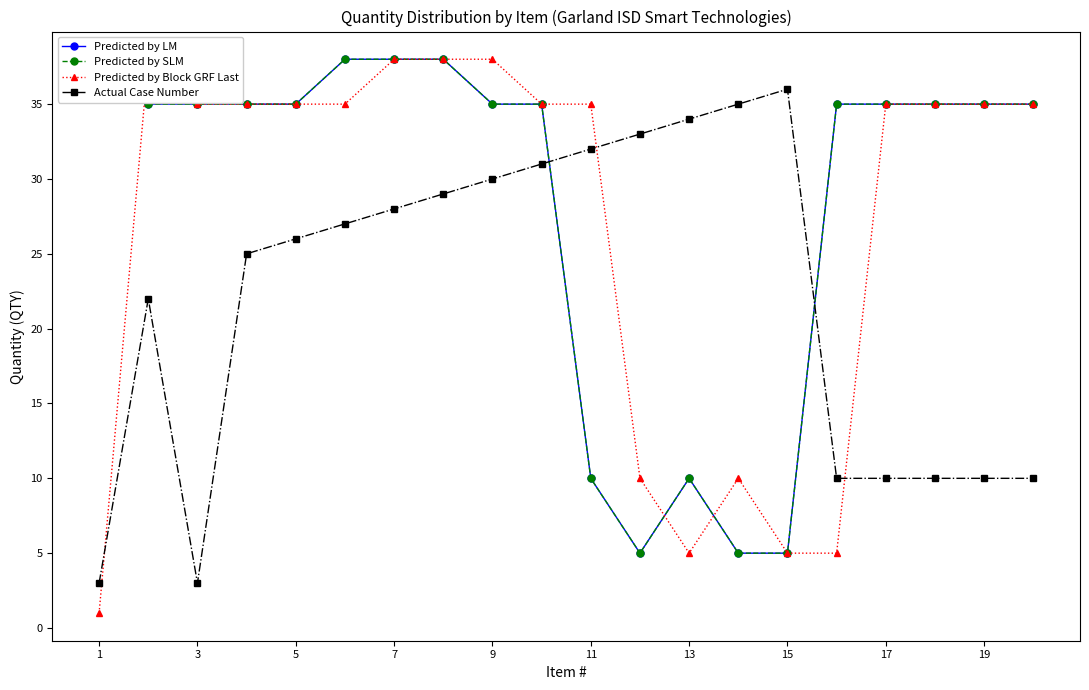

What is the maximum value shown in the chart?

38